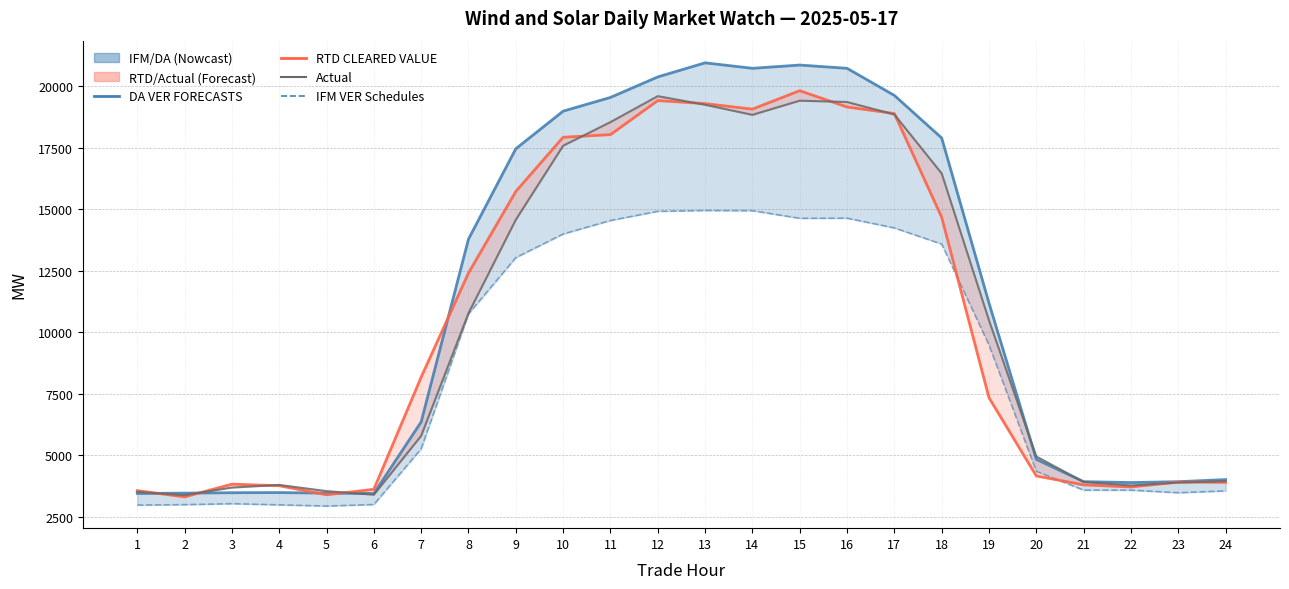

What is the sum of the RTD CLEARED VALUE values at 10 and 5?

21327.5